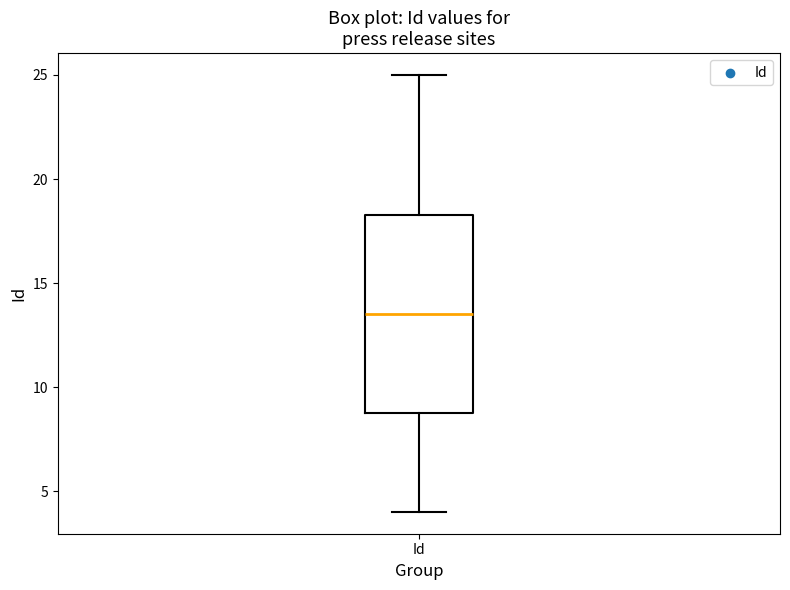

Read this box plot against the y-axis: the position of the median line, the range covered by the box, and the ends of both whiskers. The values are not printed on the chart, so give them approximately, as read against the axis.

median 13.5, box 9.0 to 18.5, whiskers 4.0 to 25.0